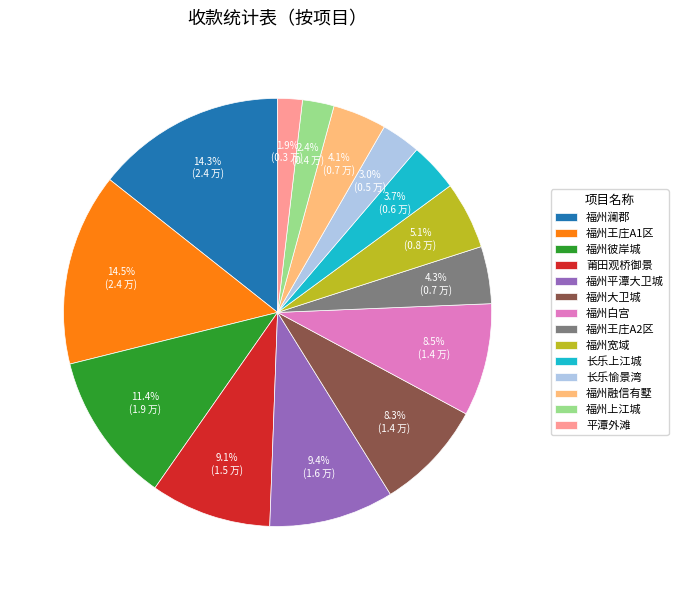

Is it true that 福州澜郡 is 27% of the pie?

False